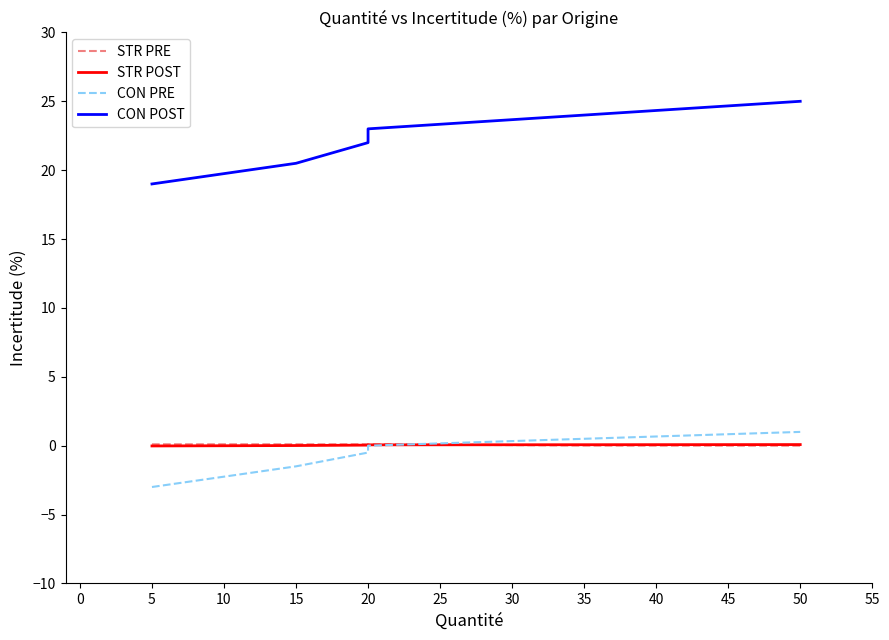

How many CON PRE values are between -1 and 0?

2